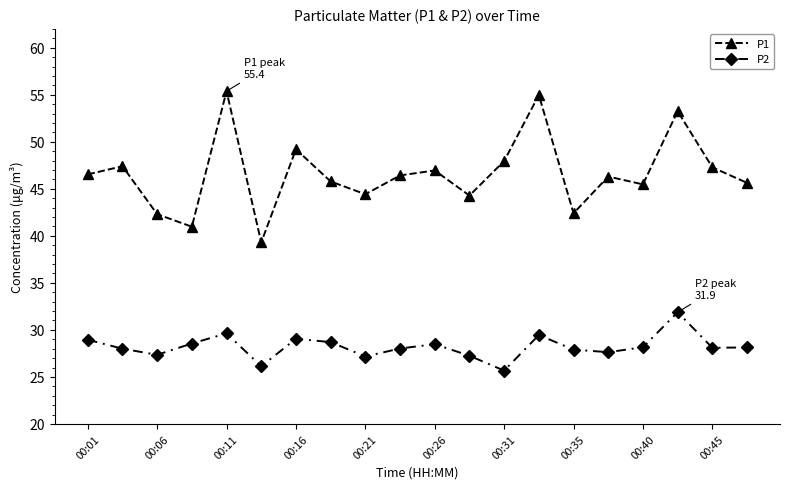

True or false: P1 and P2 intersect in this chart.

False